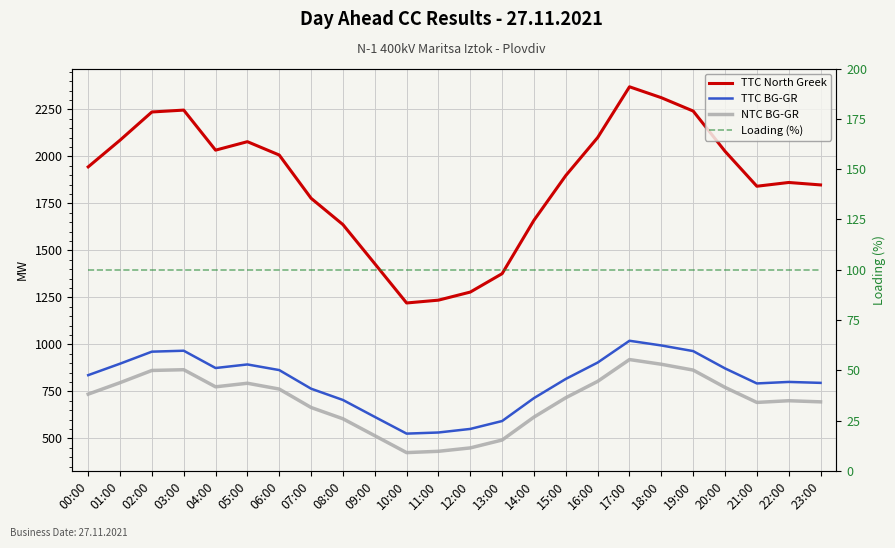

What are all the series names shown in the legend?

TTC North Greek, TTC BG-GR, NTC BG-GR, Loading (%)